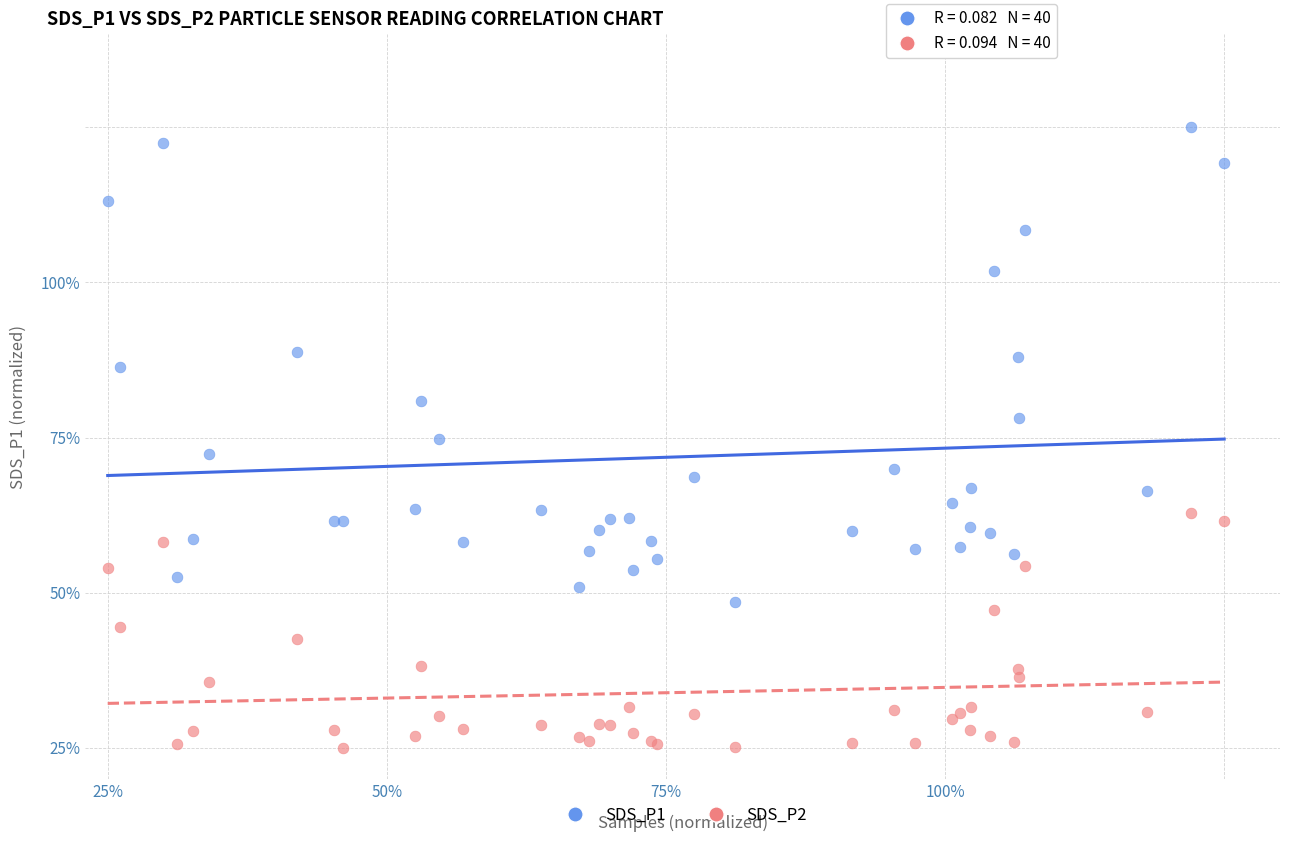

Which series reaches the minimum Y coordinate?

SDS_P2